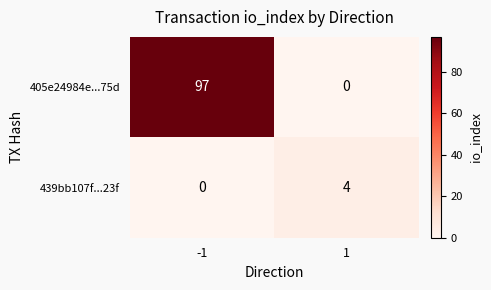

What is the maximum value for 405e24984e...75d?

97